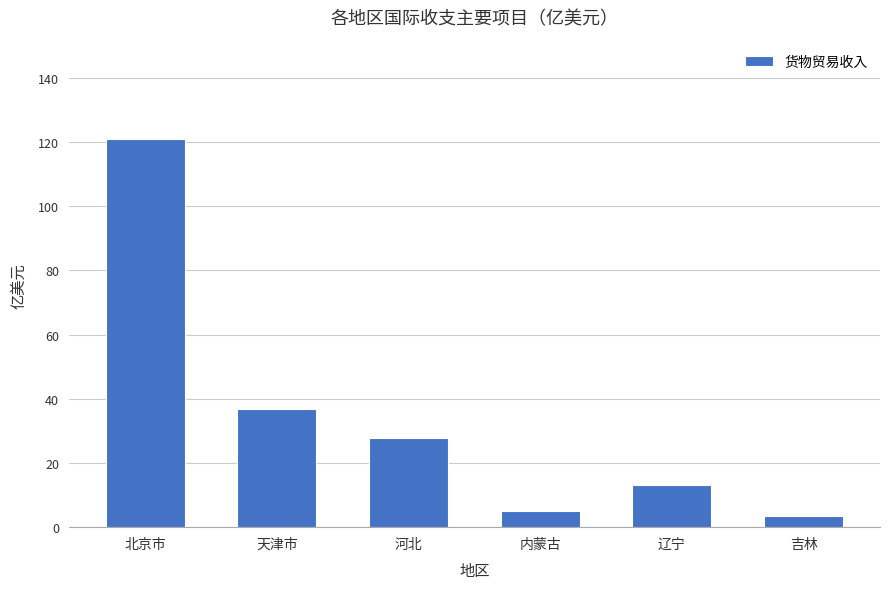

Reading left to right, what are all the values shown in this chart?

120.8	36.8	27.9	5.0	13.2	3.4